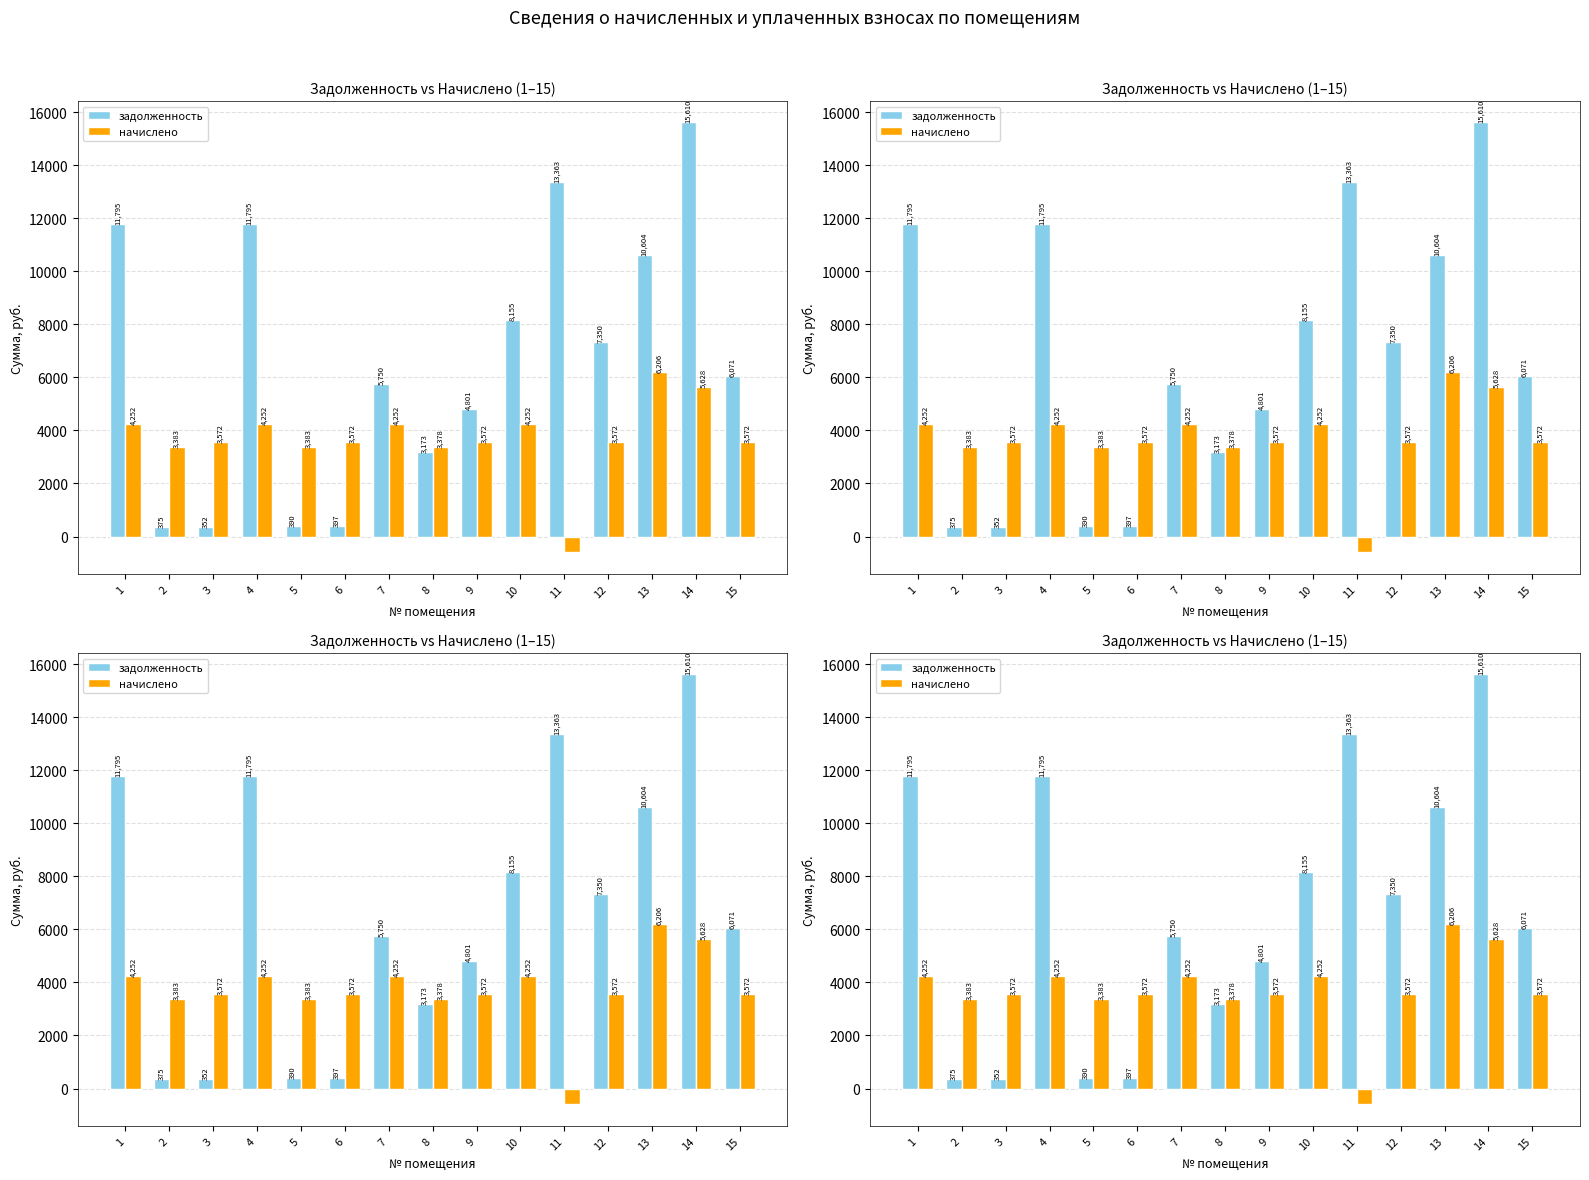

Which series changed the most between 2 and 14?

задолженность